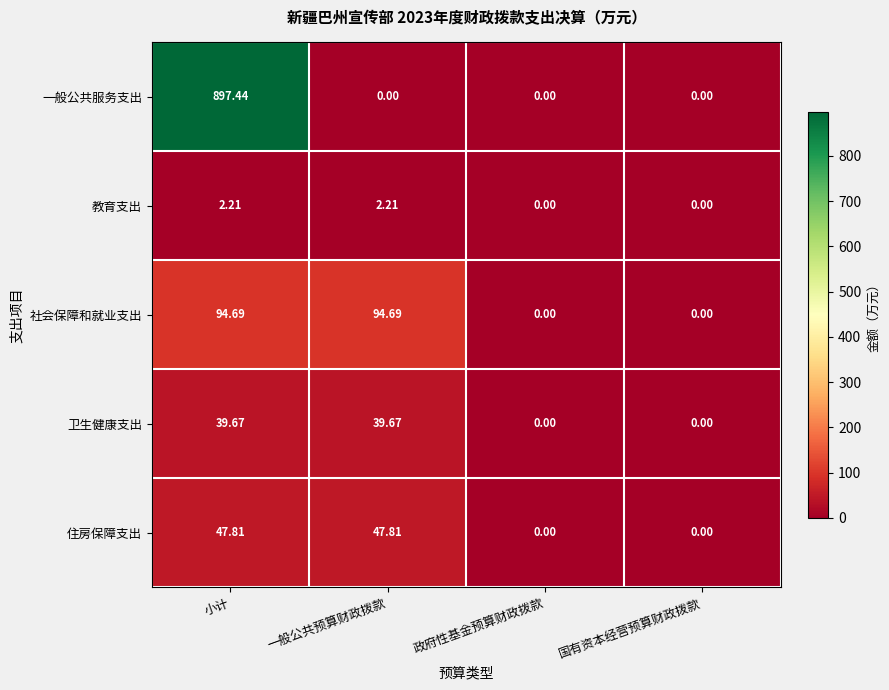

At which category is the sum across all series the highest?

小计